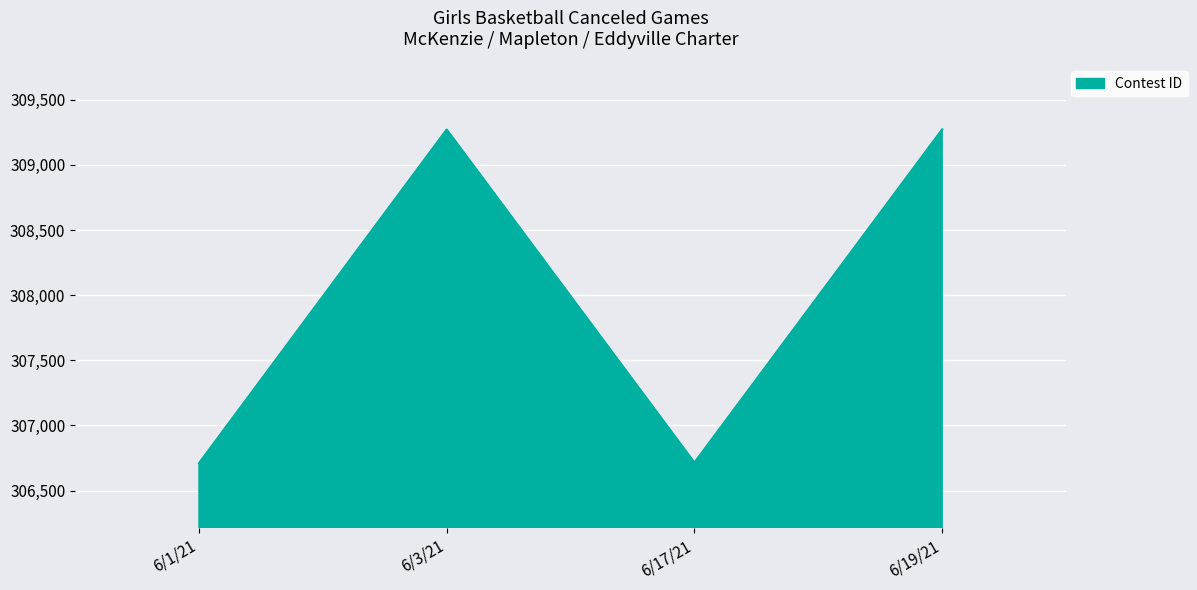

Is it true that the value at 6/3/21 is 309271?

True